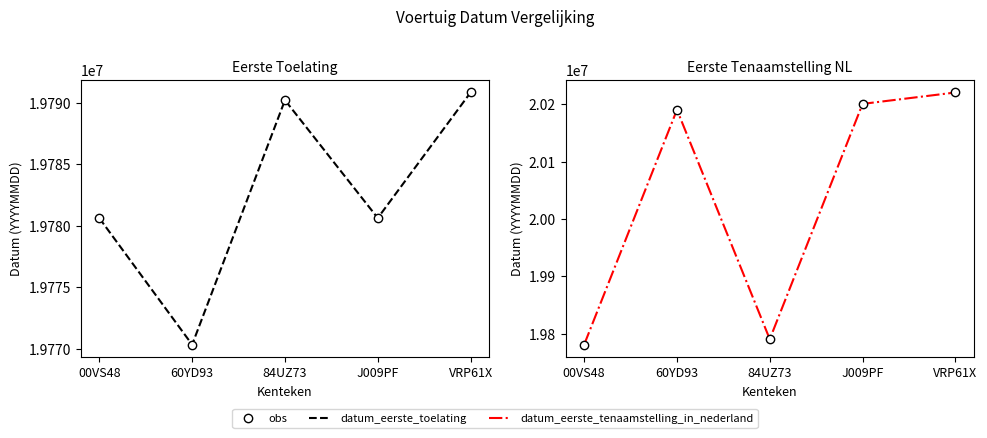

At VRP61X, list the series in order from largest to smallest.

datum_eerste_tenaamstelling_in_nederland, datum_eerste_toelating